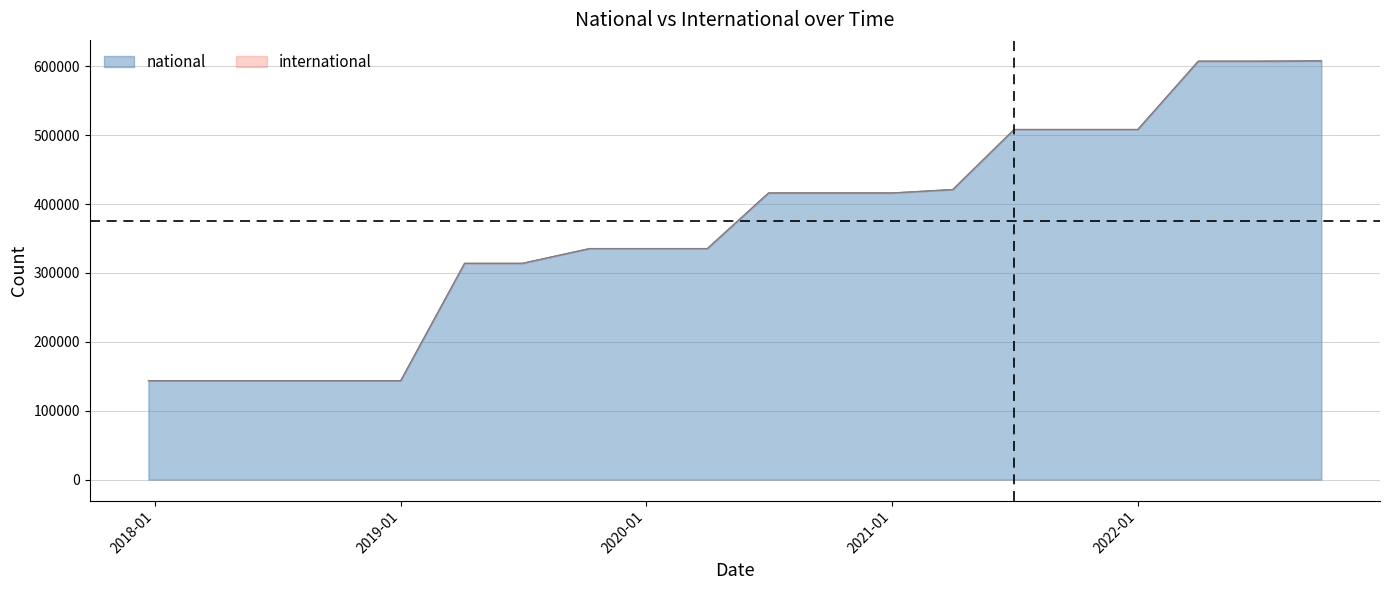

Reading left to right, list all the values displayed in this chart.

143662	143662	143662	143662	143662	314028	314028	335467	335467	335467	416174	416174	416174	421139	508296	508296	508296	607456	607456	607895